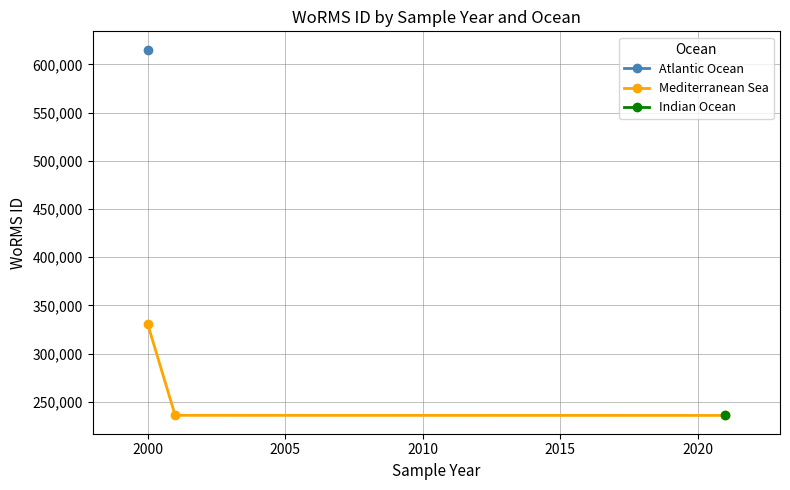

What is the lowest value of the Mediterranean Sea series?

235863